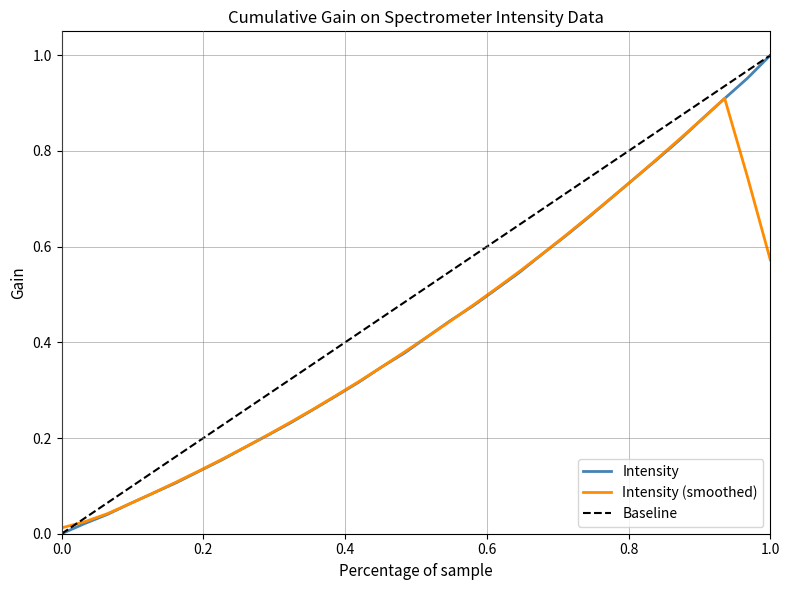

Does the chart have visible grid lines?

Yes